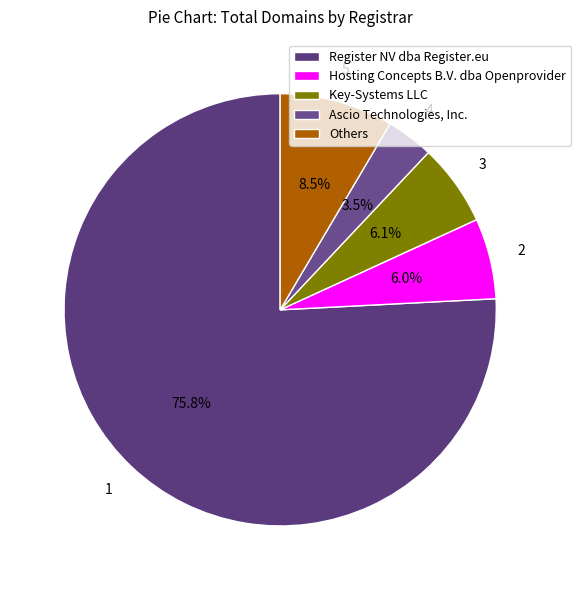

To the nearest percent, what is the average slice percentage?

20%